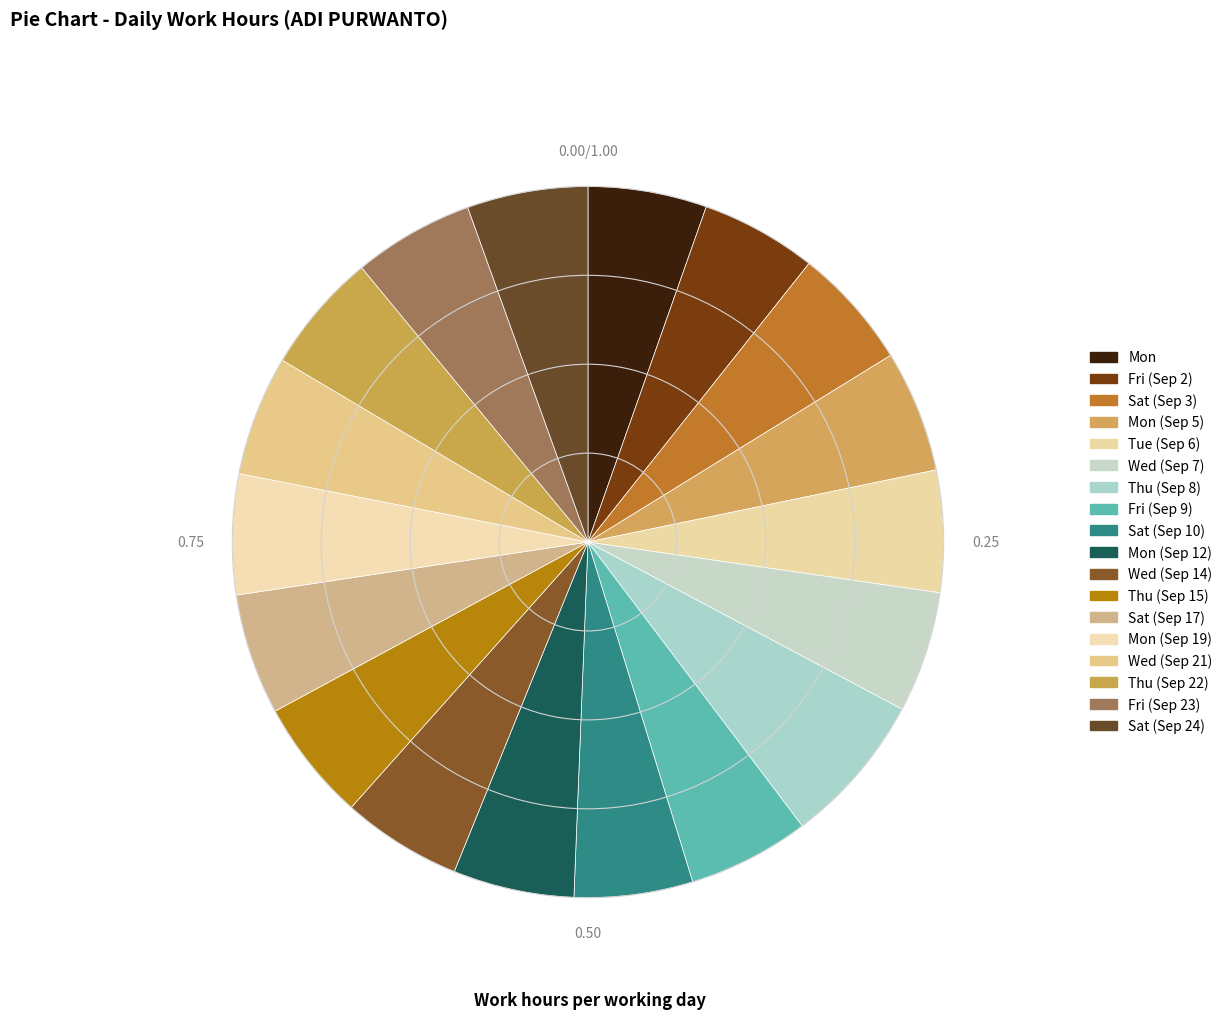

What percentage is the Sat (Sep 10) slice, to the nearest percent?

5%